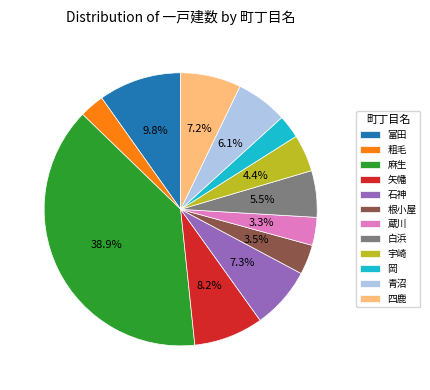

Between 青沼 and 根小屋, which is larger?

青沼